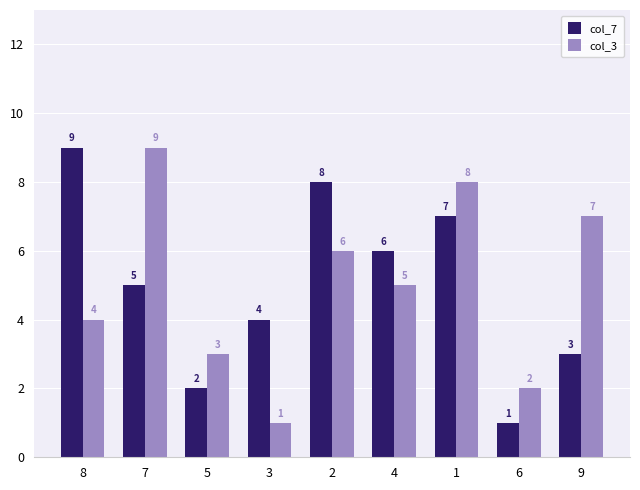

What position from the right is 2?

5